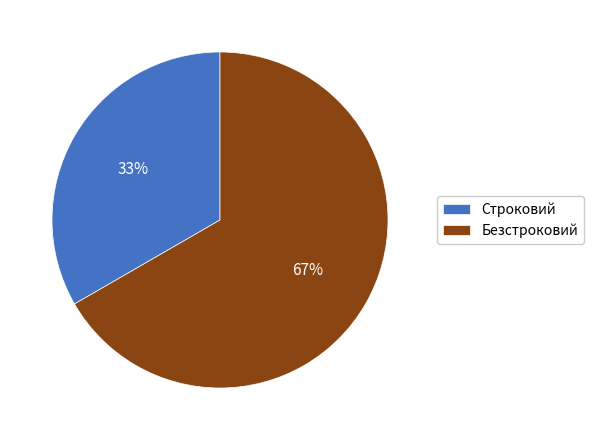

How many segments does this pie chart have?

2